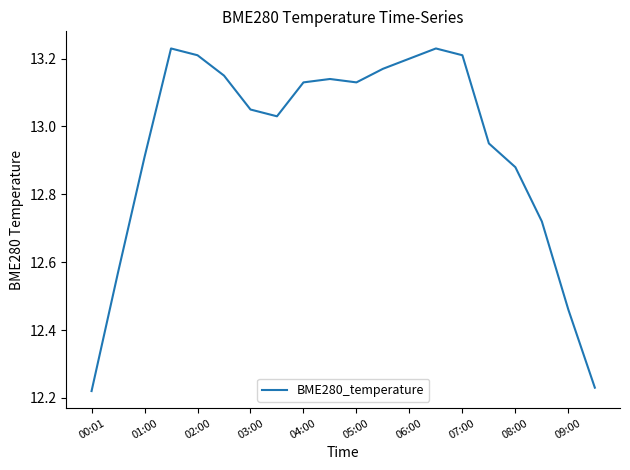

True or false: the data shows 12.9 at 01:00.

True